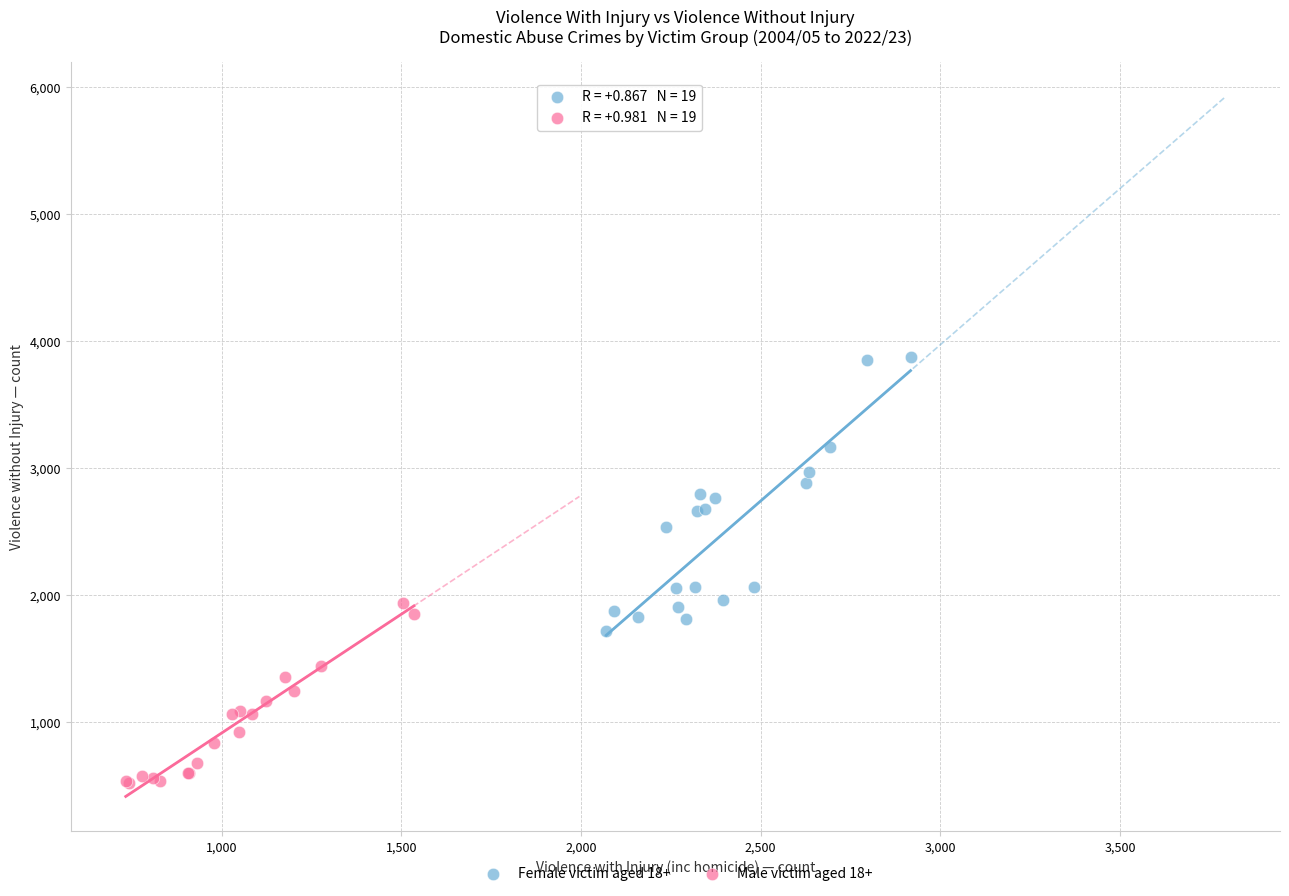

Which series reaches the maximum Y coordinate?

Female victim aged 18+